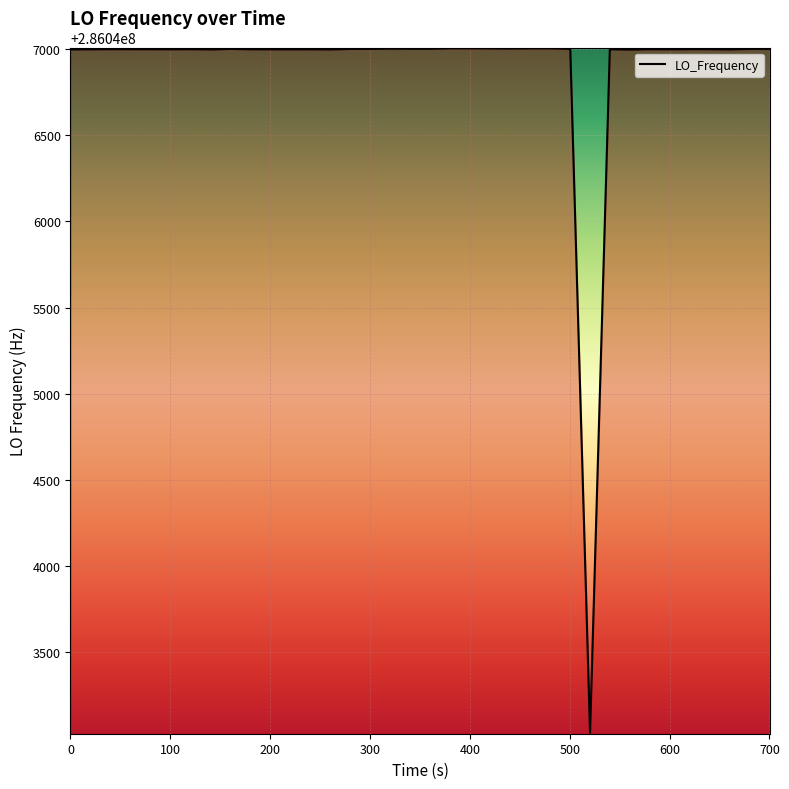

What is the greatest value displayed?

286047004.3